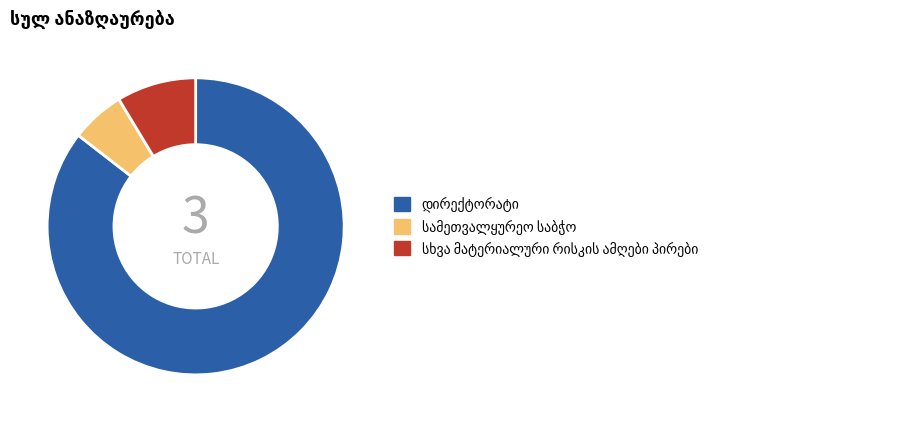

Is there a majority slice in this chart?

Yes